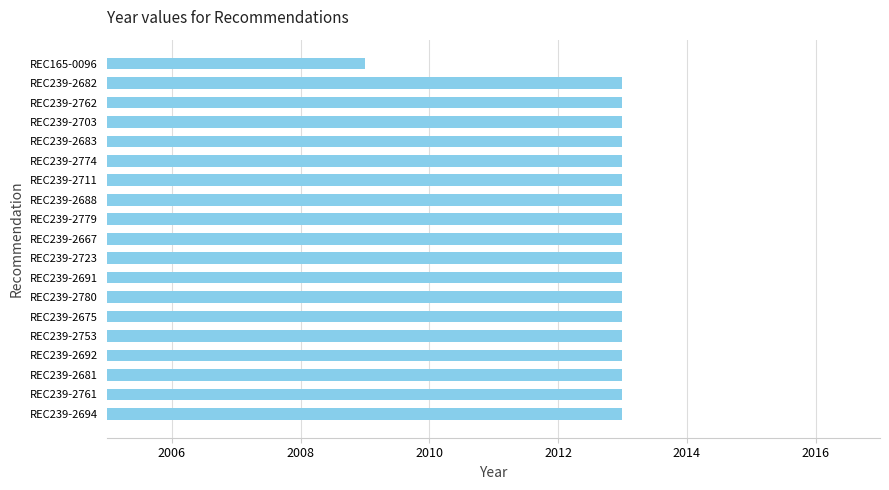

Reading top to bottom, list all the values displayed in this chart.

2009	2013	2013	2013	2013	2013	2013	2013	2013	2013	2013	2013	2013	2013	2013	2013	2013	2013	2013